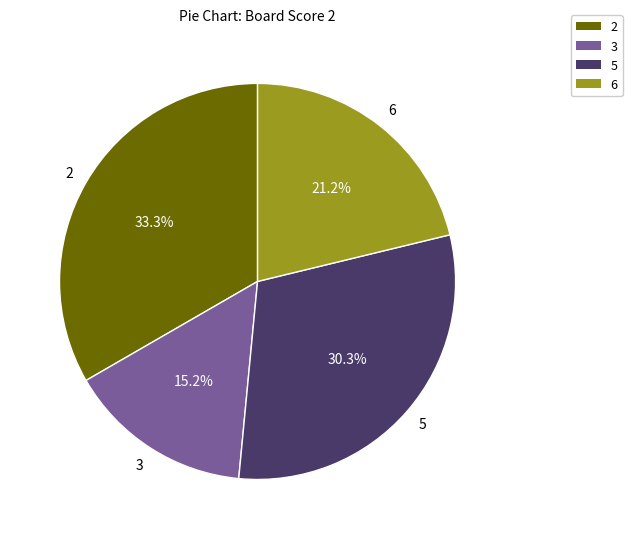

What percentage is the 2 slice, to the nearest percent?

33%